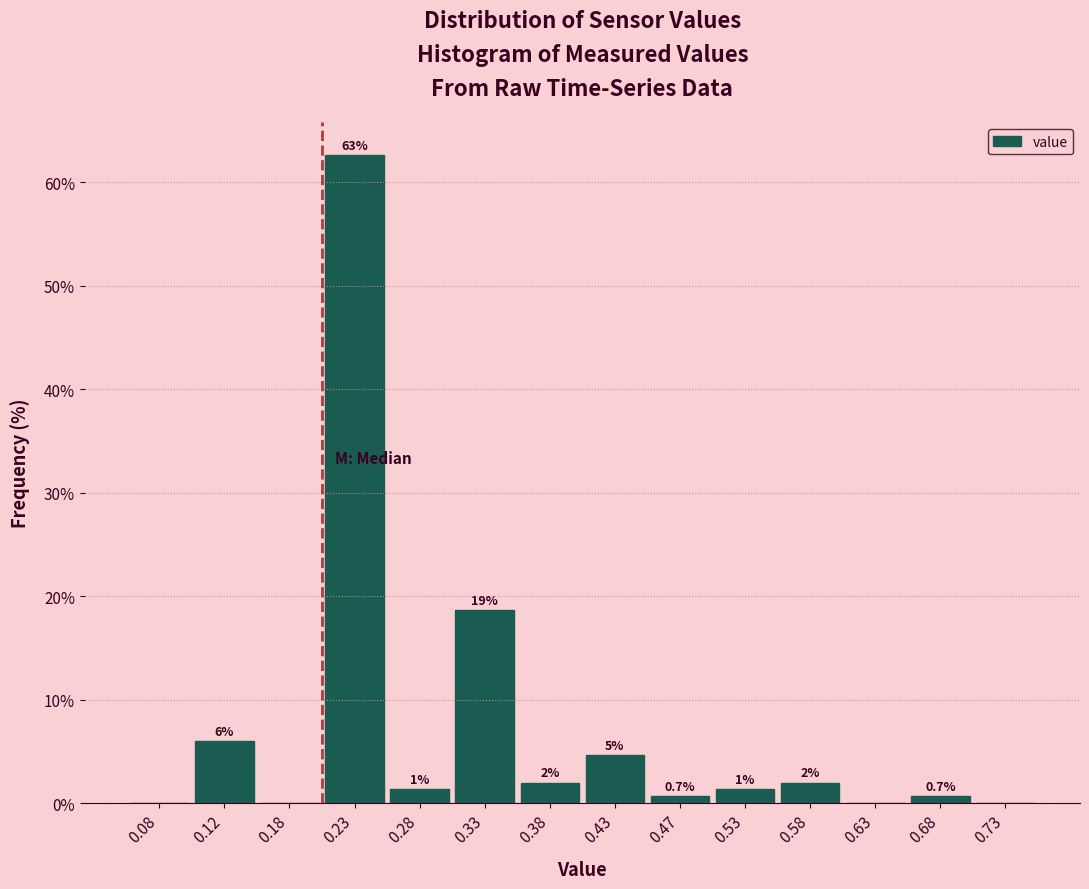

Which range on the x-axis has the tallest bar?

0.20 to 0.25